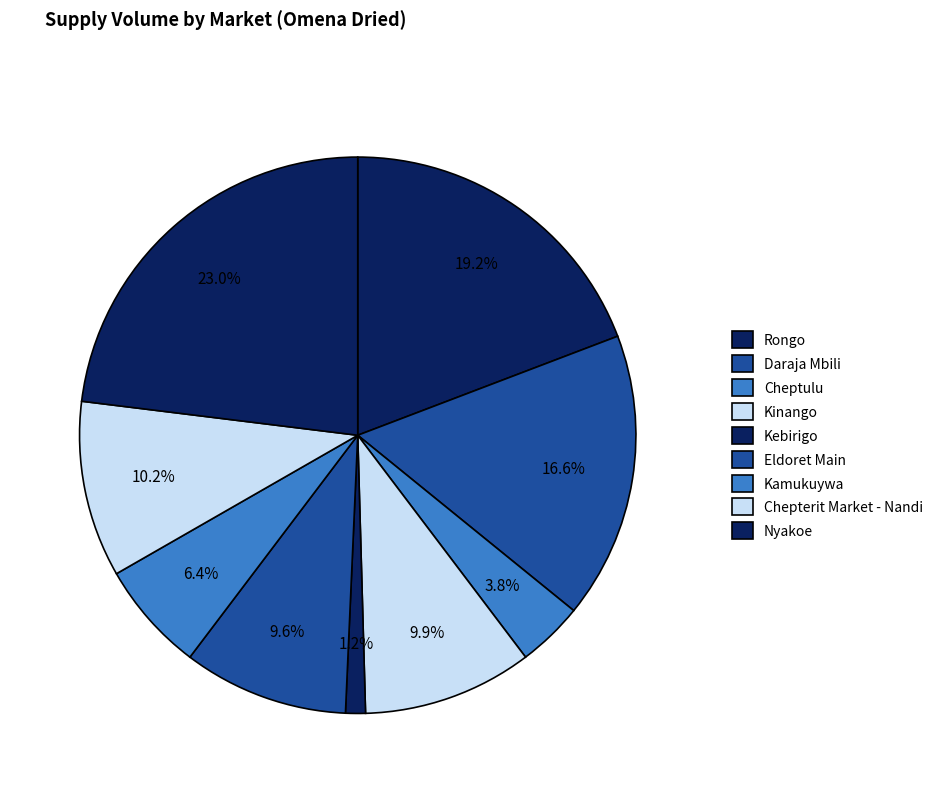

To the nearest percent, what percentage of the pie is Cheptulu?

4%